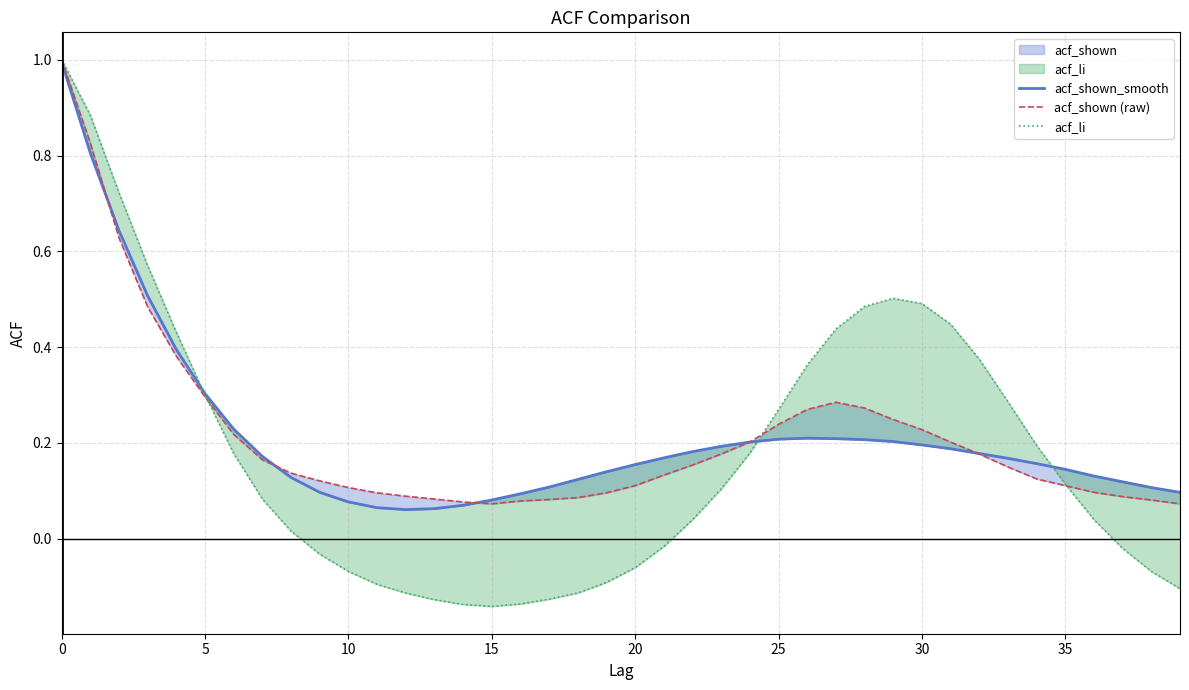

What is the average value of the acf_shown_smooth series?

0.2